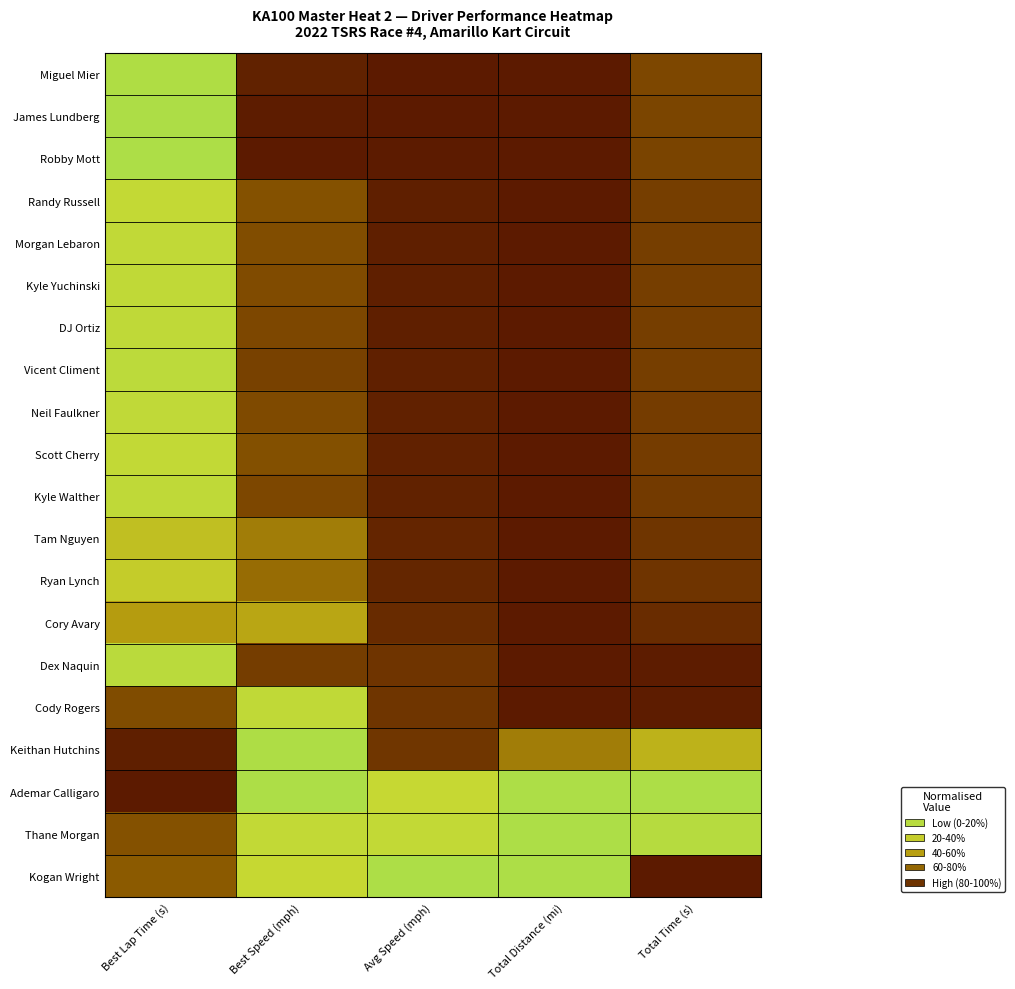

At which category does the chart reach its minimum across all series?

Best Lap Time (s)